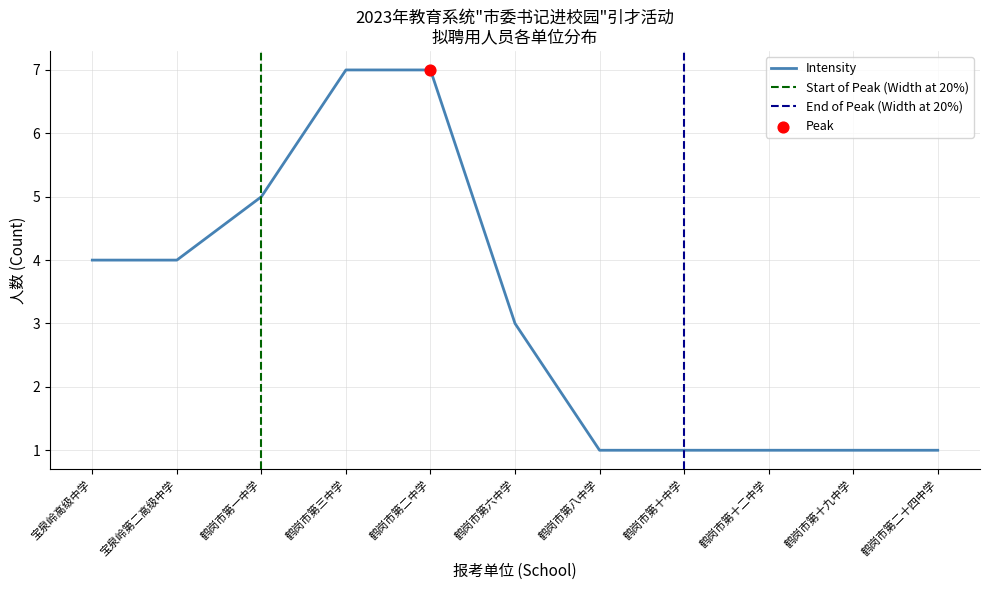

Read the Intensity value at 鹤岗市第三中学.

7